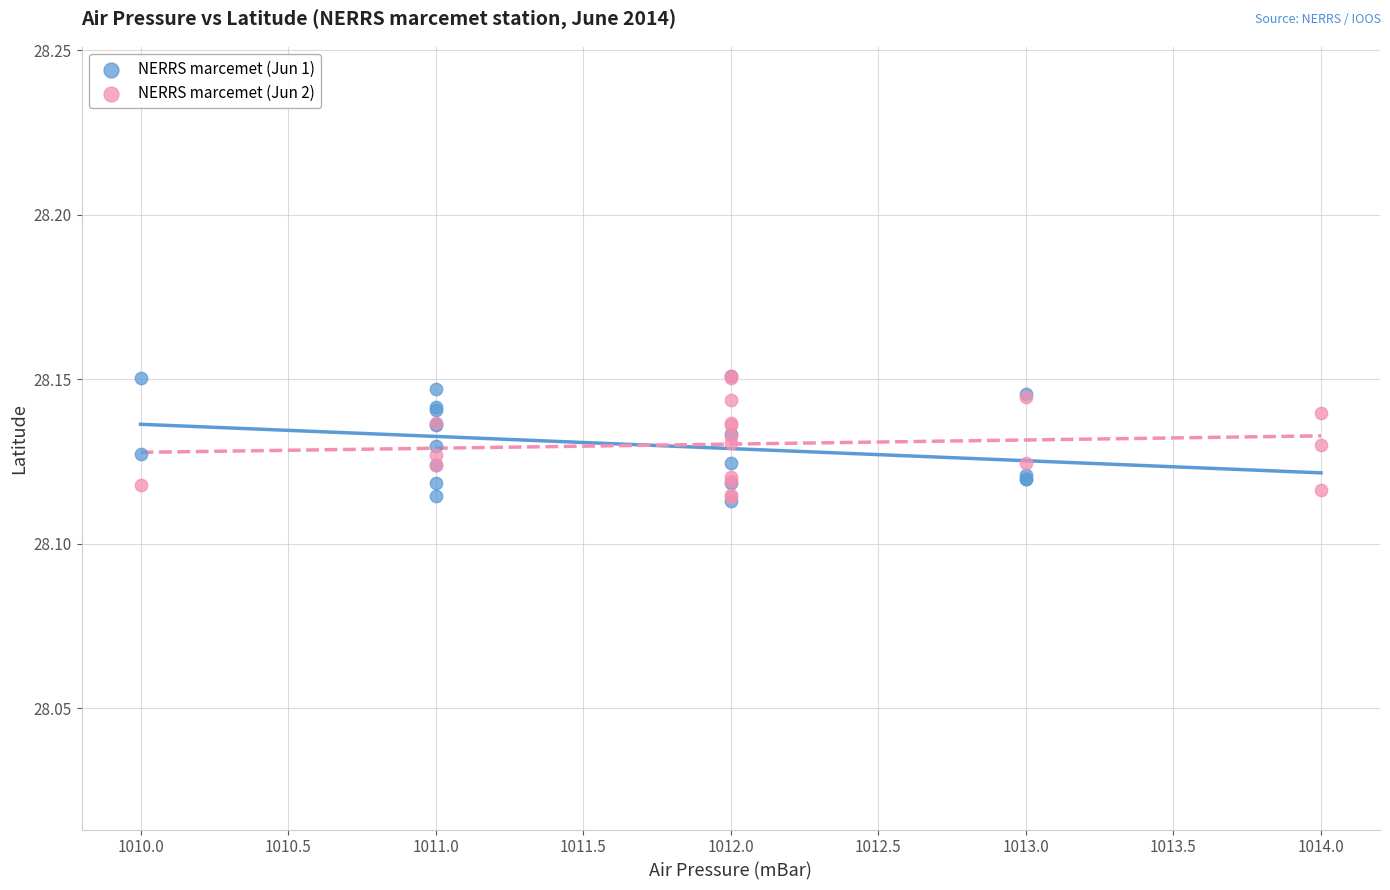

What are all the series names shown in the legend?

NERRS marcemet (Jun 1), NERRS marcemet (Jun 2)